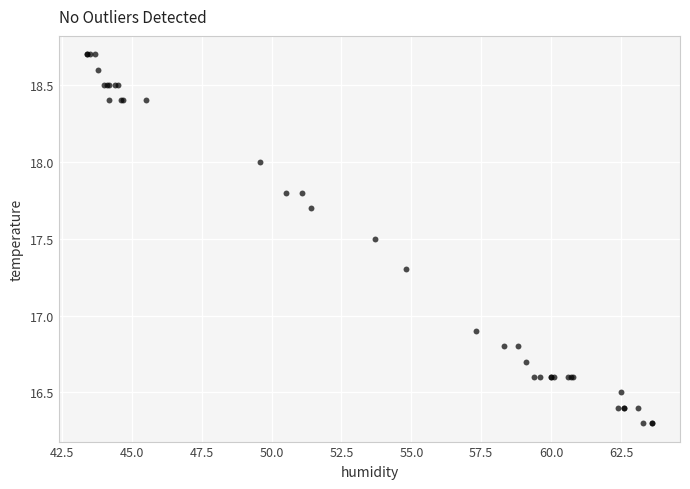

What Y value in the scatter plot is closest to 17?

16.9